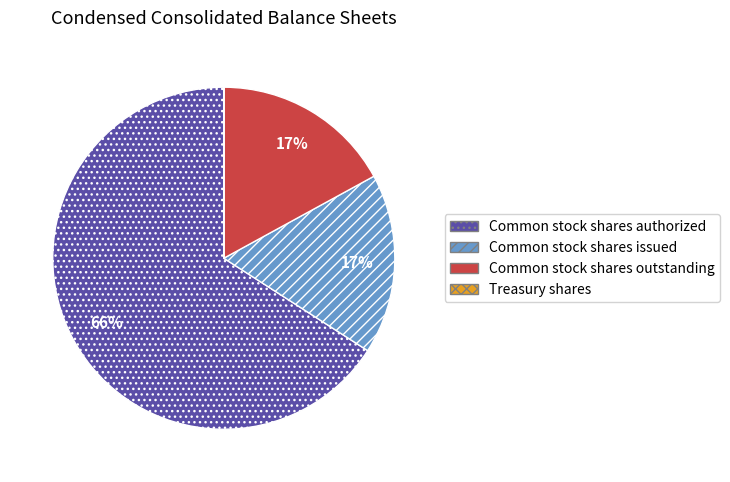

Do Common stock shares outstanding and Common stock shares authorized together represent more than half of the pie?

Yes